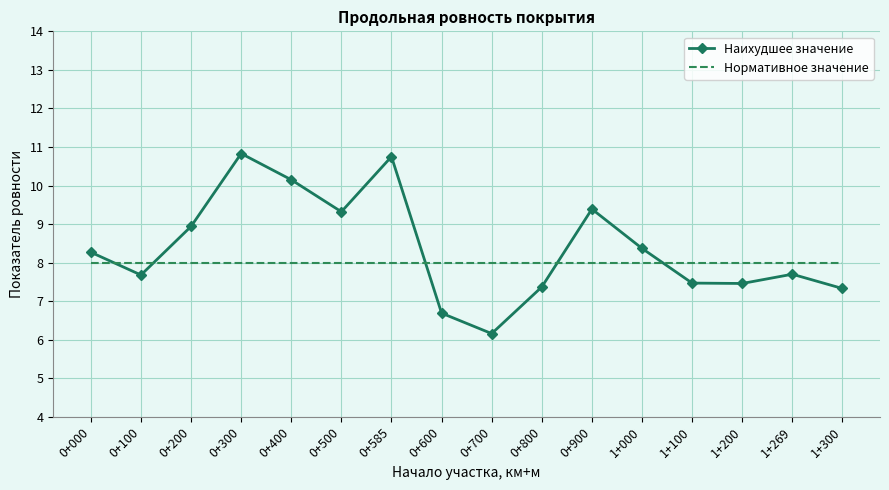

What position from the right is 0+500?

11